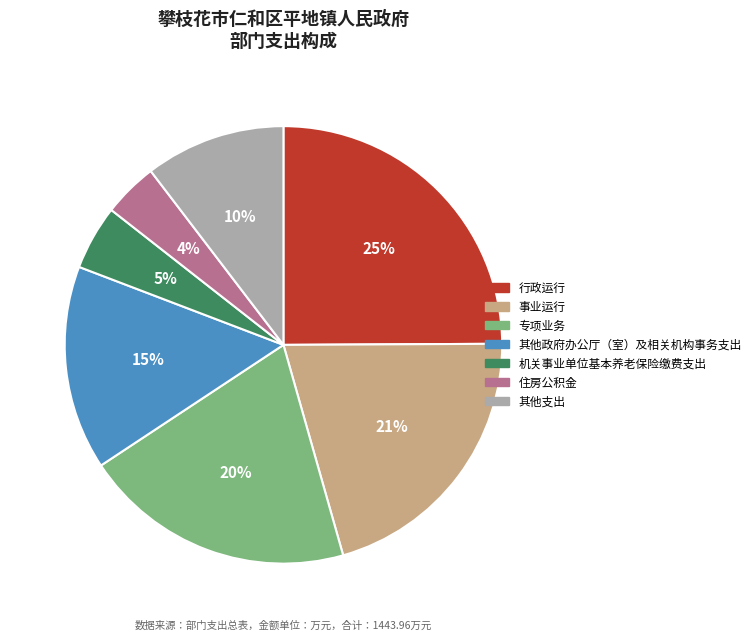

Is there any slice that represents more than half of the pie?

No